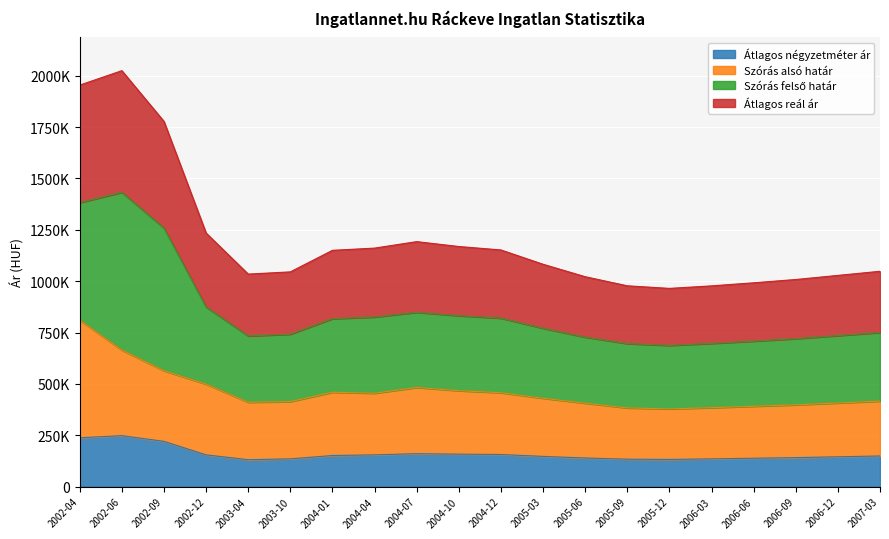

At which category is the sum across all series the highest?

2002-06